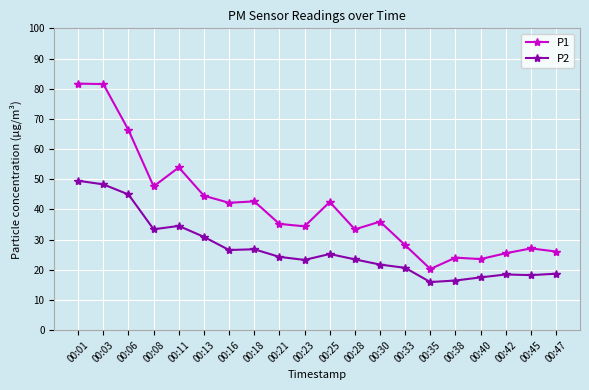

Is it true that P1 equals 26.1 at 00:47?

True